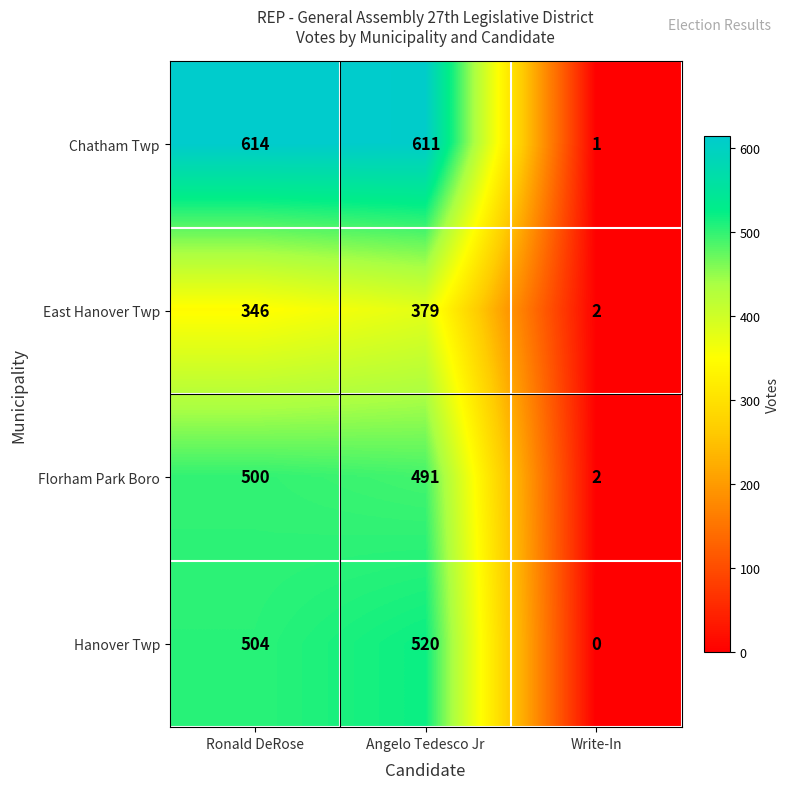

Reading left to right, list all the values displayed in this chart.

Chatham Twp: 614	611	1
East Hanover Twp: 346	379	2
Florham Park Boro: 500	491	2
Hanover Twp: 504	520	0